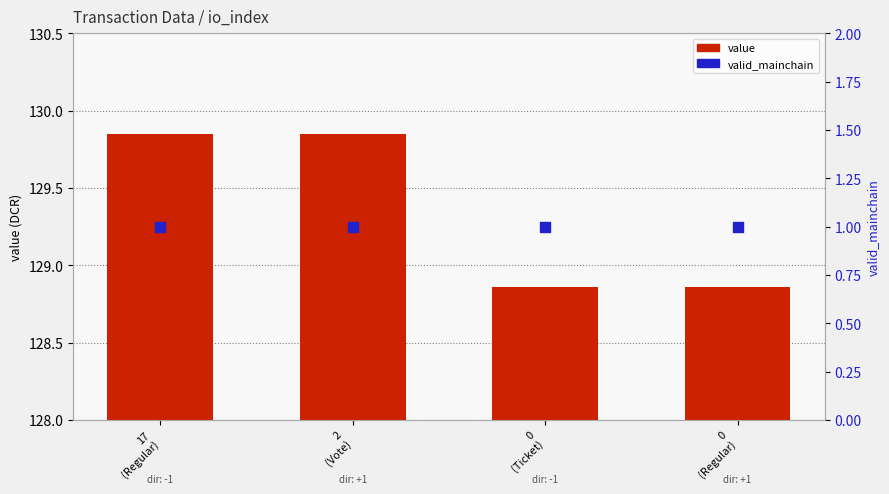

Which series contains the highest Y value?

value